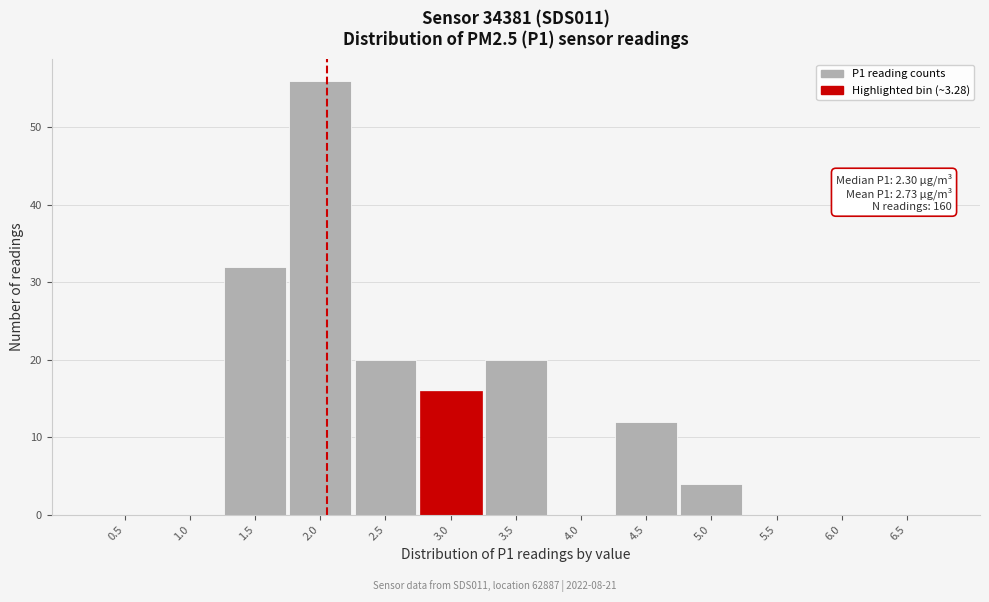

Reading left to right, transcribe all the data shown in this chart.

0.5=0	1.0=0	1.5=32	2.0=56	2.5=20	3.0=16	3.5=20	4.0=0	4.5=12	5.0=4	5.5=0	6.0=0	6.5=0